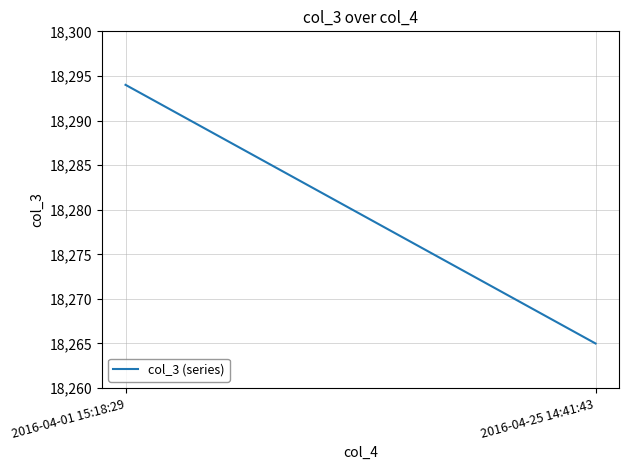

Count the values in the range 18265 to 18294.

2